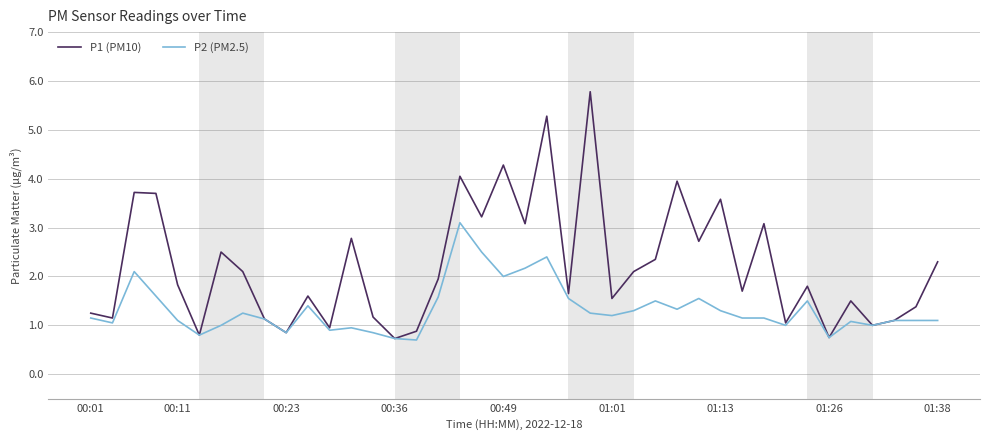

How many lines are shown in the chart?

2